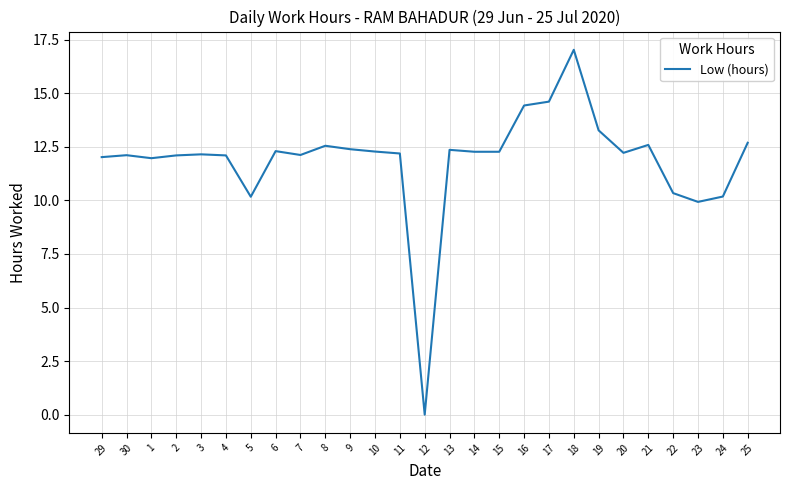

Count the number of categories in the chart.

27